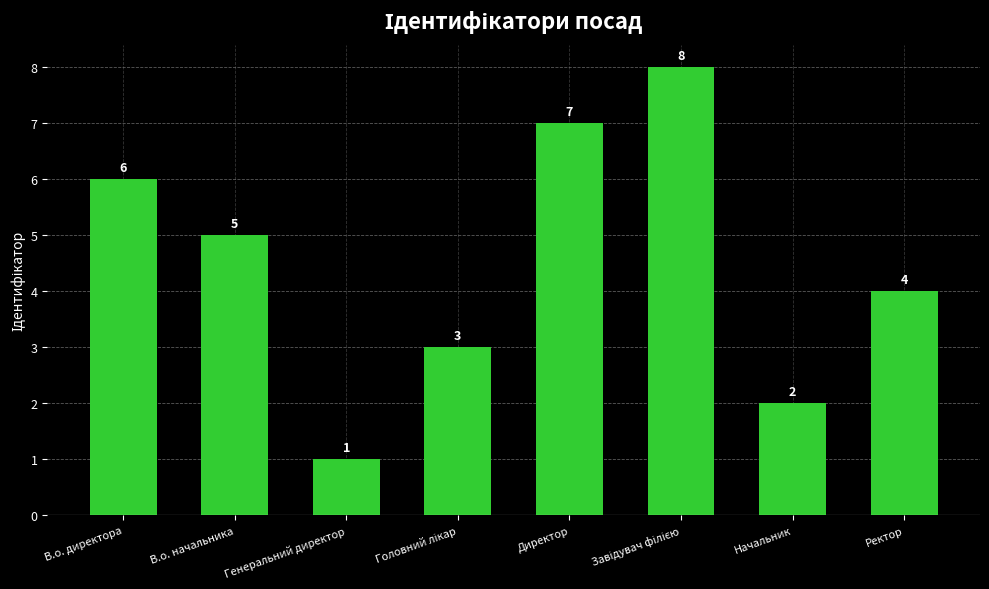

What is the greatest value displayed?

8